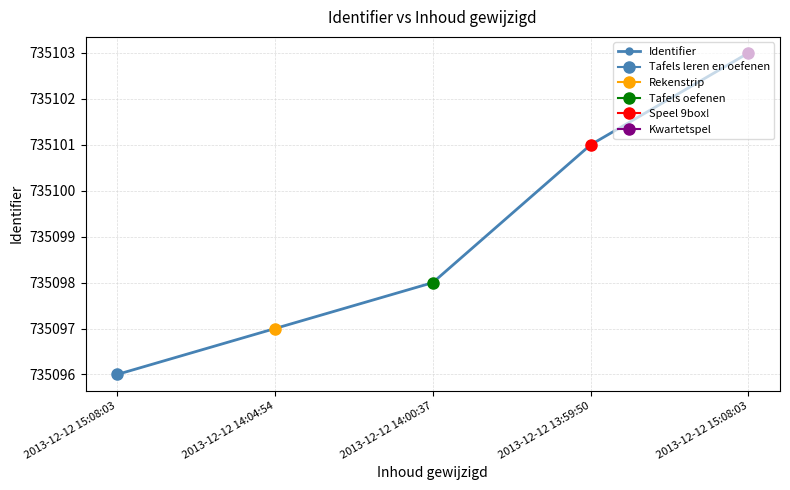

What is the label of the 3rd point from the left?

2013-12-12 14:00:37